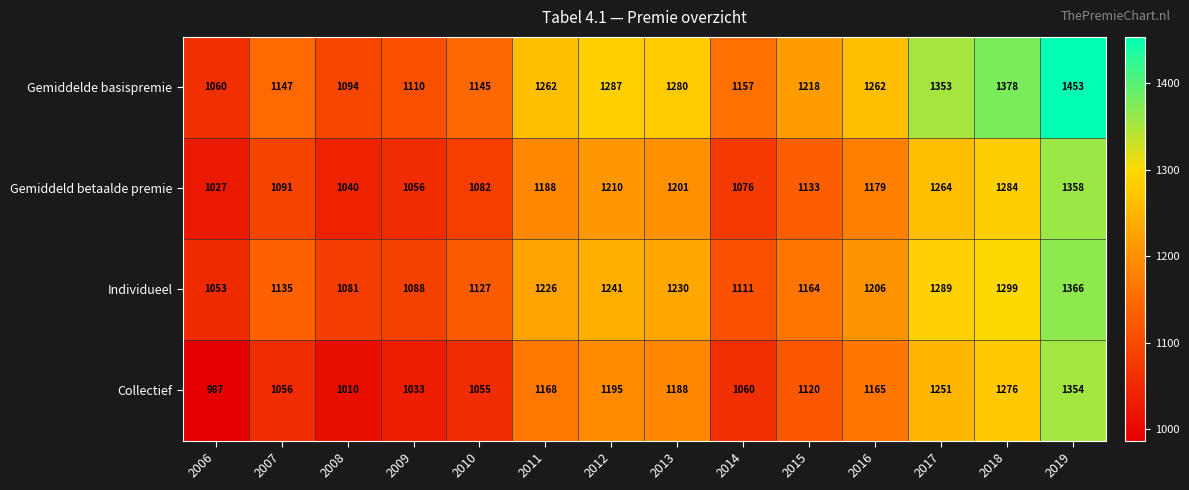

What is the total value across all series at 2007?

4429